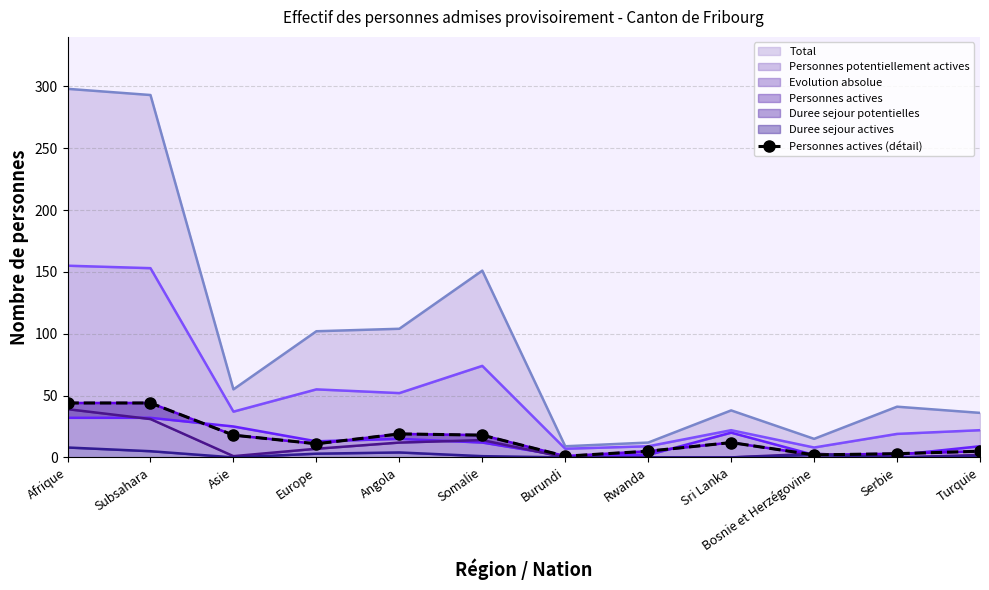

List the labels in order of value, largest first.

Afrique, Subsahara, Angola, Asie, Somalie, Sri Lanka, Europe, Rwanda, Turquie, Serbie, Bosnie et Herzégovine, Burundi